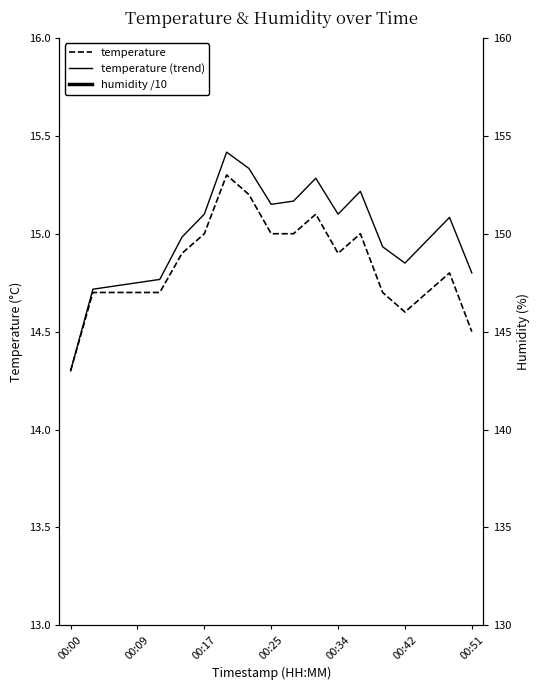

What is the difference between the maximum and minimum values in the temperature series?

1.0